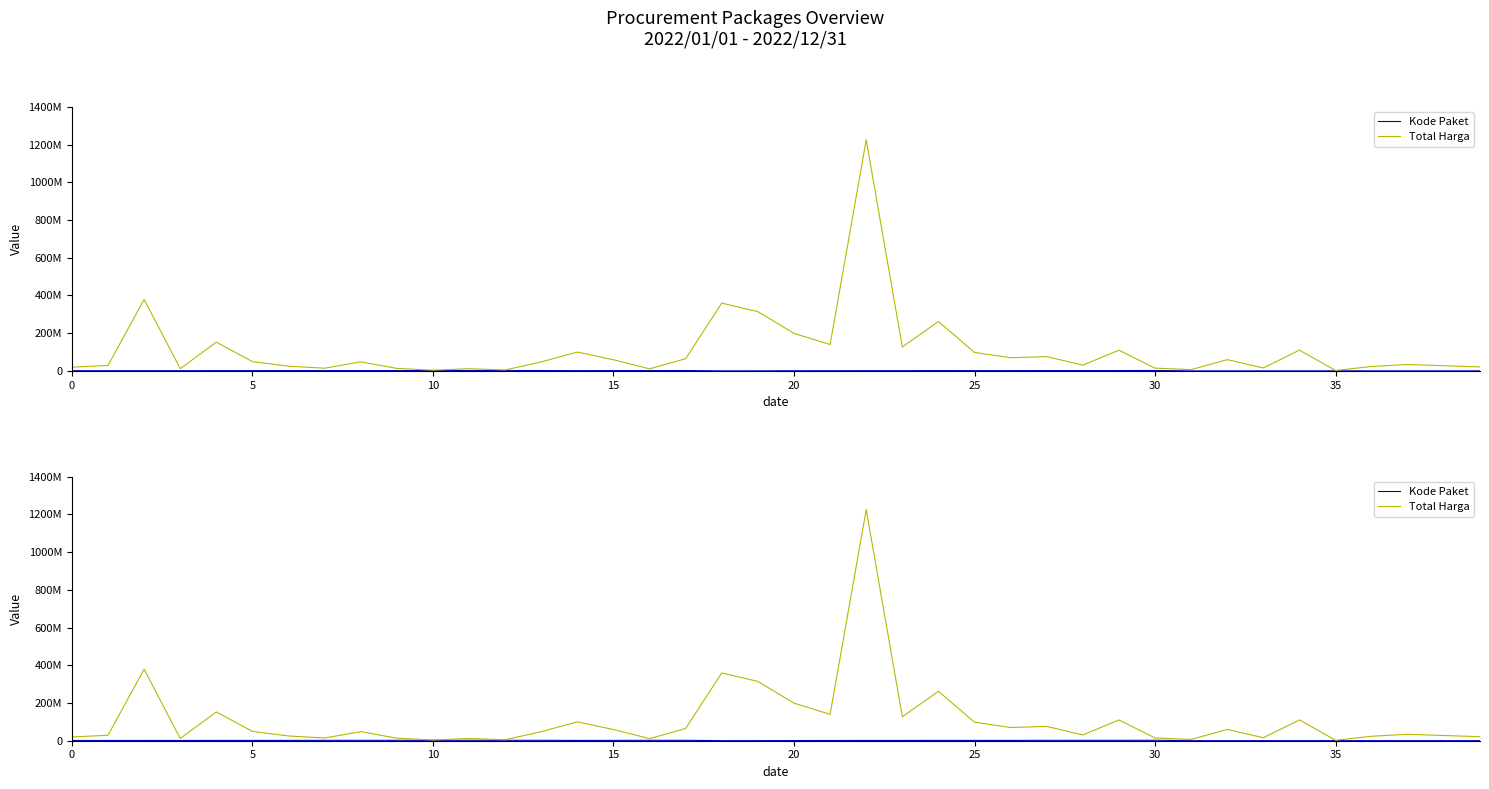

How many interior local peaks does the Total Harga series have?

13